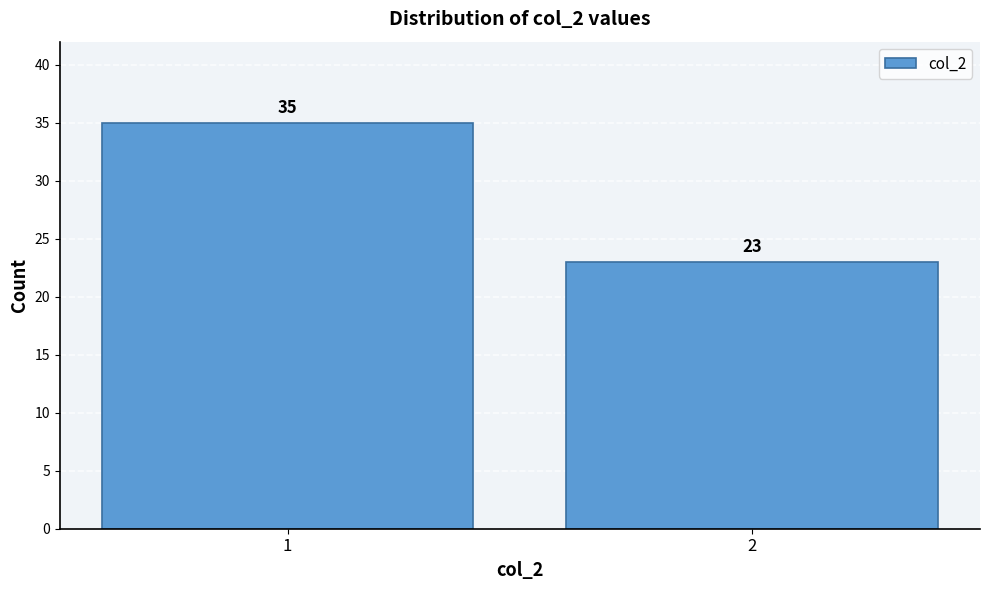

Reading right to left, transcribe all the data shown in this chart.

23	35